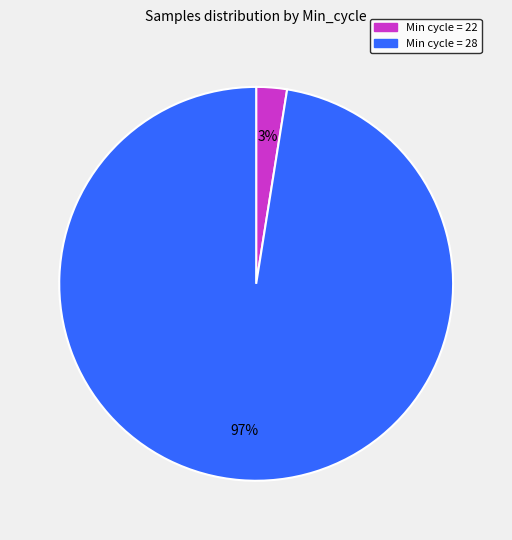

Is there any slice that represents more than half of the pie?

Yes